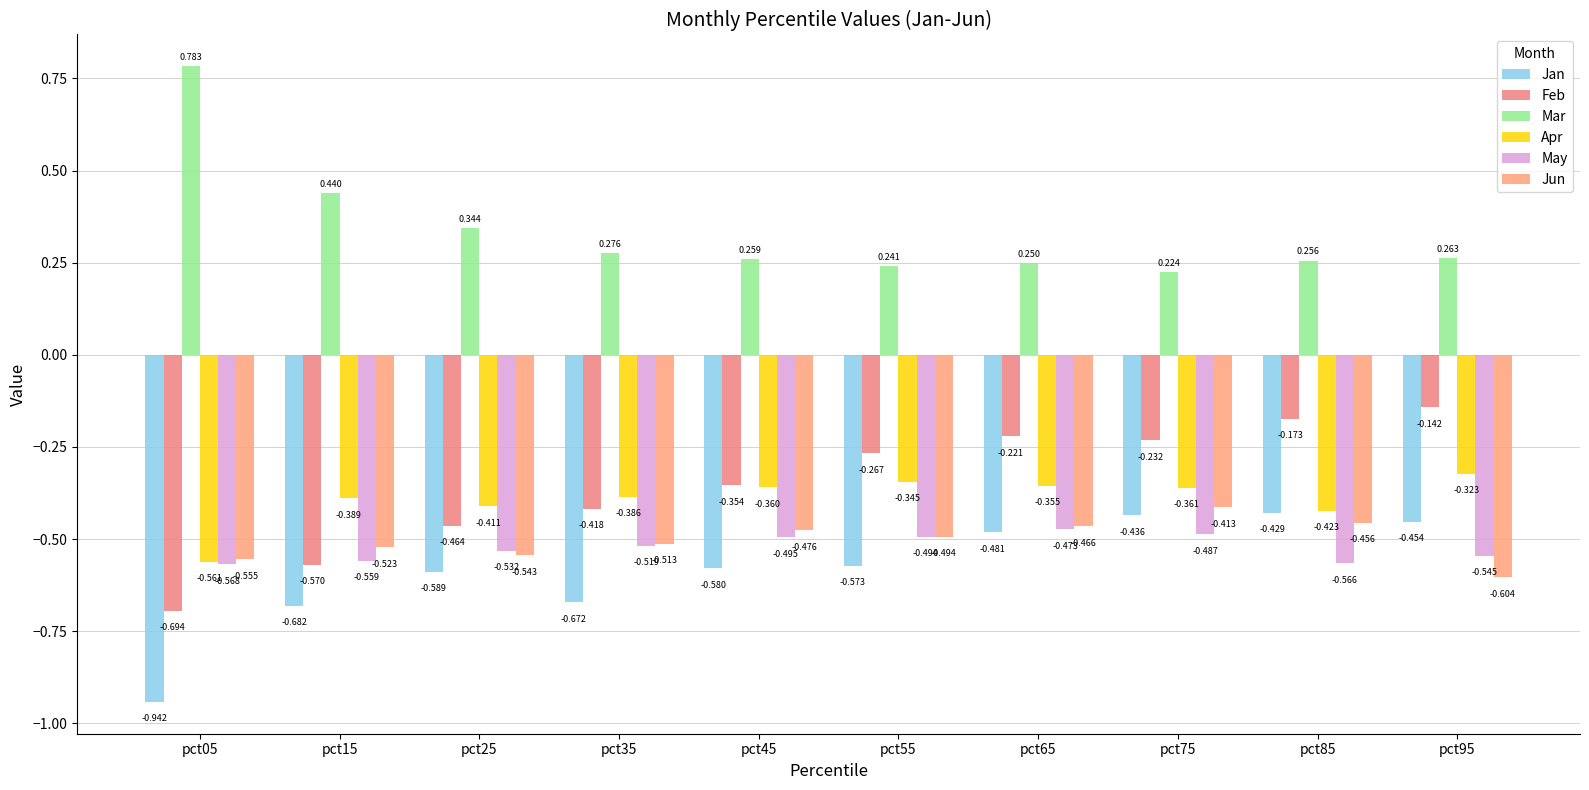

Reading left to right, what are all the values shown in this chart?

Jan: pct05=-0.9	pct15=-0.7	pct25=-0.6	pct35=-0.7	pct45=-0.6	pct55=-0.6	pct65=-0.5	pct75=-0.4	pct85=-0.4	pct95=-0.5
Feb: pct05=-0.7	pct15=-0.6	pct25=-0.5	pct35=-0.4	pct45=-0.4	pct55=-0.3	pct65=-0.2	pct75=-0.2	pct85=-0.2	pct95=-0.1
Mar: pct05=0.8	pct15=0.4	pct25=0.3	pct35=0.3	pct45=0.3	pct55=0.2	pct65=0.2	pct75=0.2	pct85=0.3	pct95=0.3
Apr: pct05=-0.6	pct15=-0.4	pct25=-0.4	pct35=-0.4	pct45=-0.4	pct55=-0.3	pct65=-0.4	pct75=-0.4	pct85=-0.4	pct95=-0.3
May: pct05=-0.6	pct15=-0.6	pct25=-0.5	pct35=-0.5	pct45=-0.5	pct55=-0.5	pct65=-0.5	pct75=-0.5	pct85=-0.6	pct95=-0.5
Jun: pct05=-0.6	pct15=-0.5	pct25=-0.5	pct35=-0.5	pct45=-0.5	pct55=-0.5	pct65=-0.5	pct75=-0.4	pct85=-0.5	pct95=-0.6